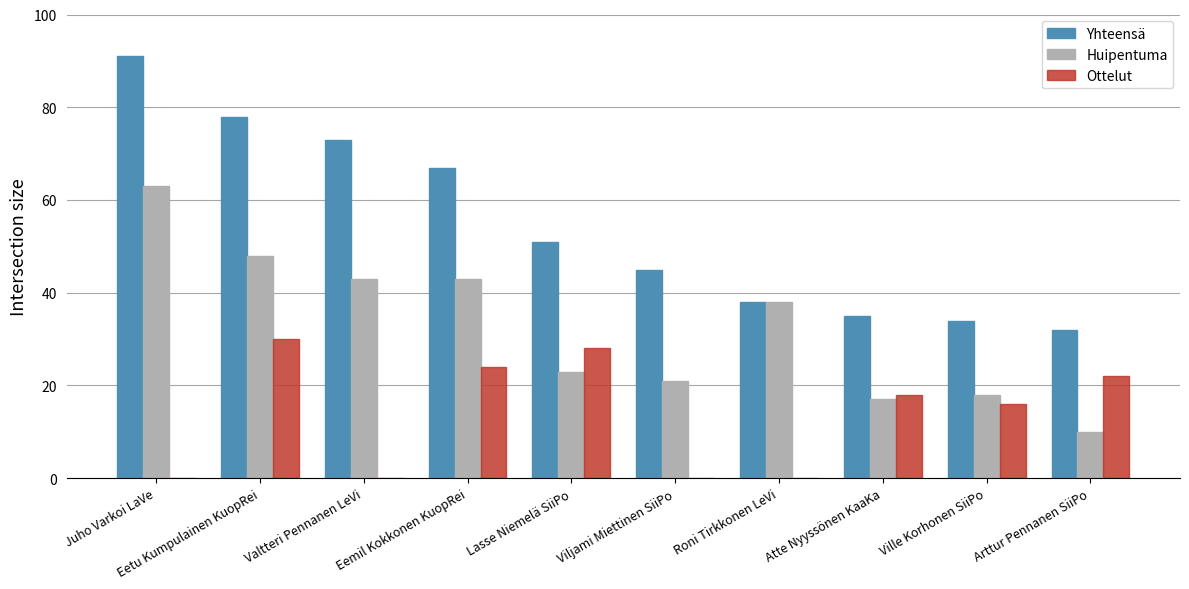

At which label is Yhteensä closest to 61?

Eemil Kokkonen KuopRei